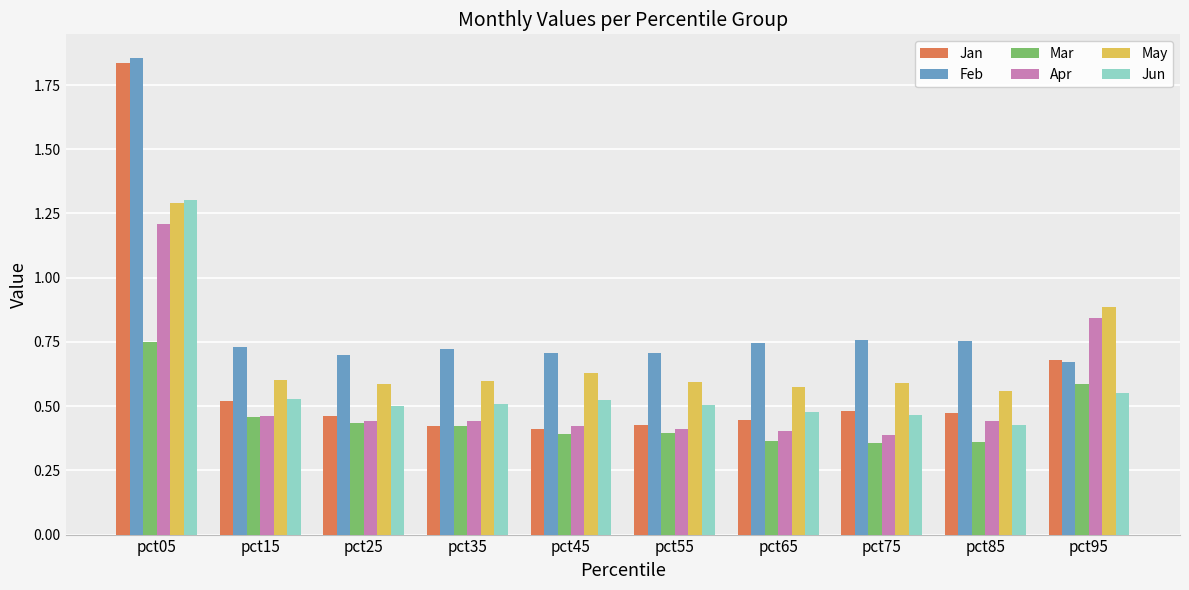

What is the sum of the Mar values at pct35 and pct95?

1.0